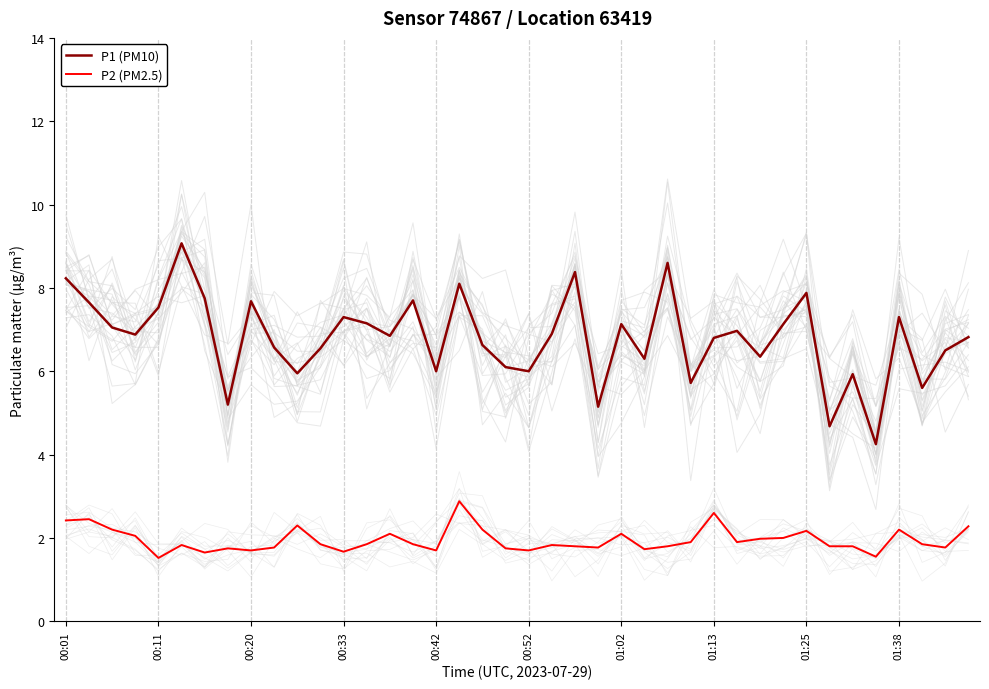

True or false: P2 (PM2.5) and P1 (PM10) intersect in this chart.

False